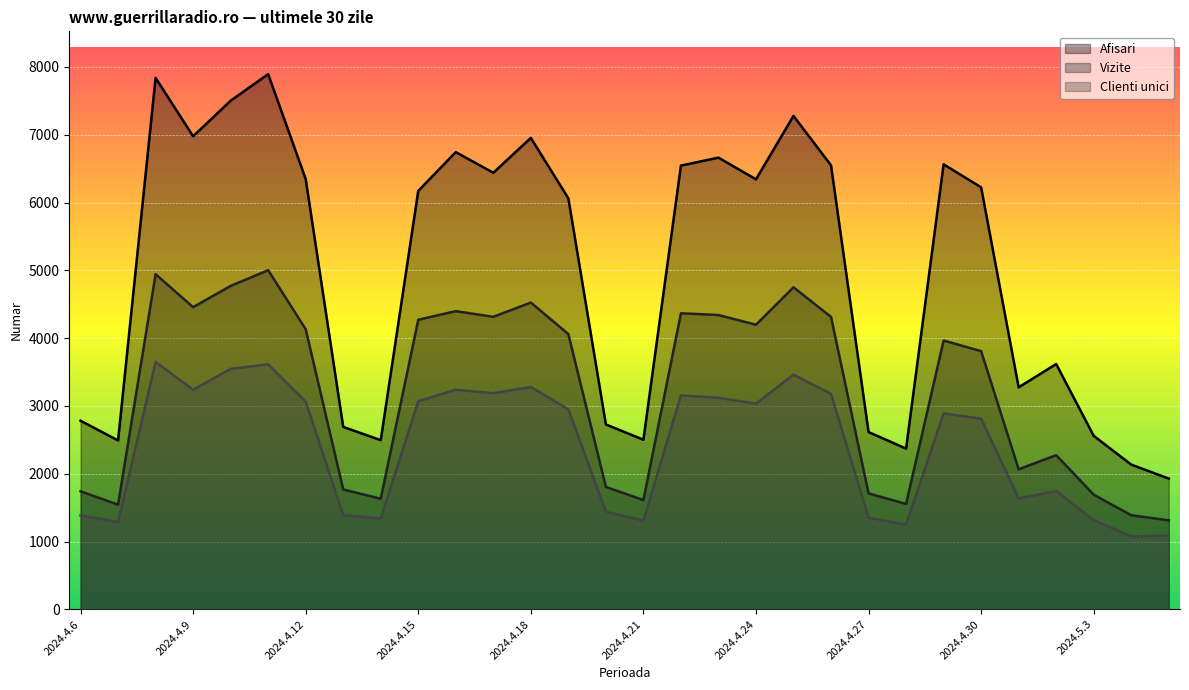

How many lines are shown in the chart?

3